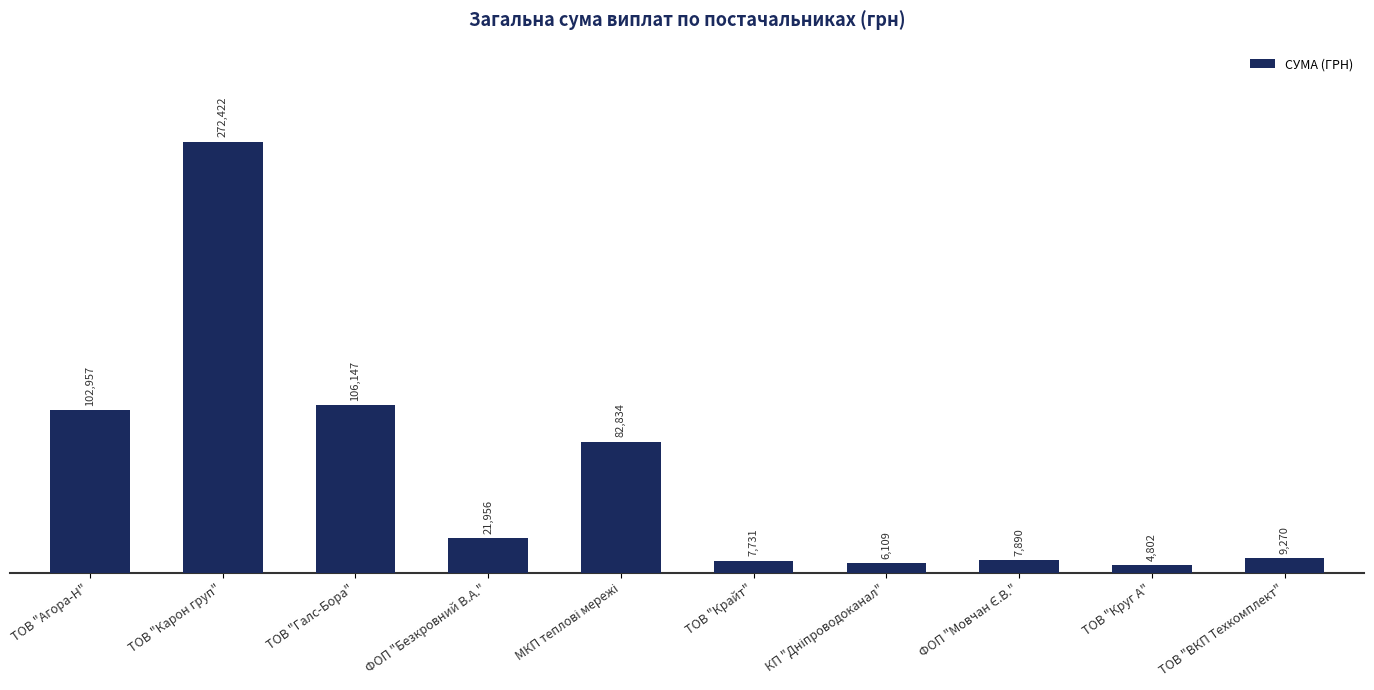

Which category has the highest value across all series?

ТОВ "Карон груп"